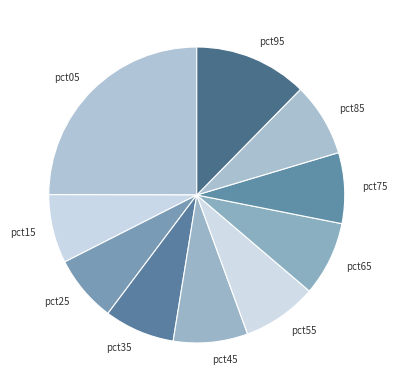

Is the sum of pct45 and pct25 greater than half?

No